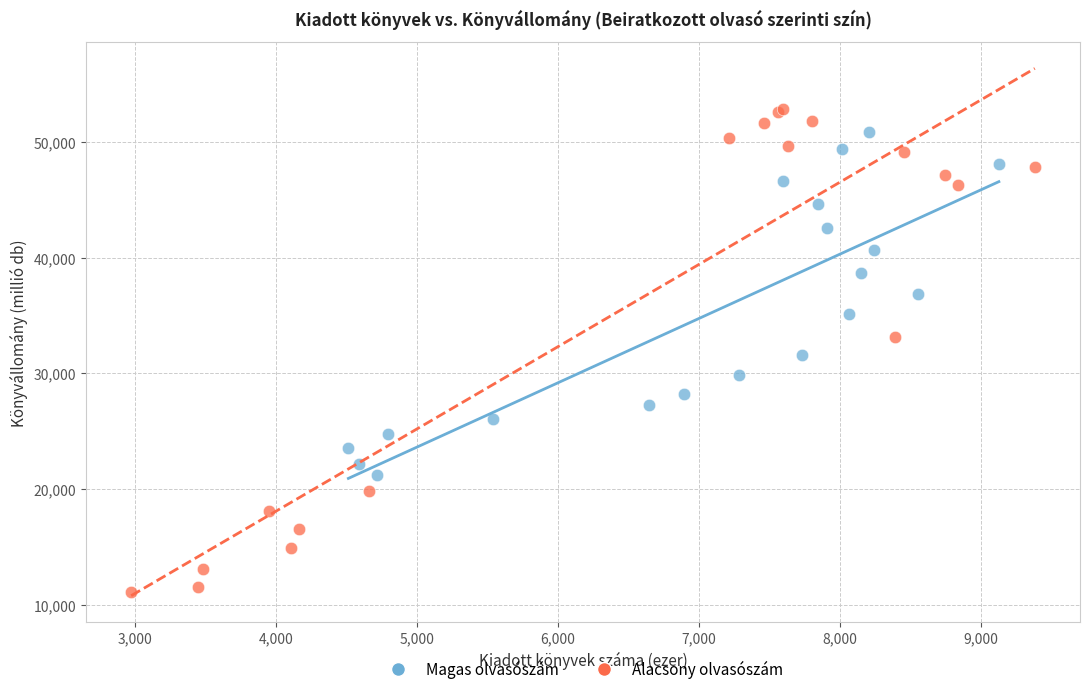

Which series has the widest spread of Y values?

Alacsony olvasószám